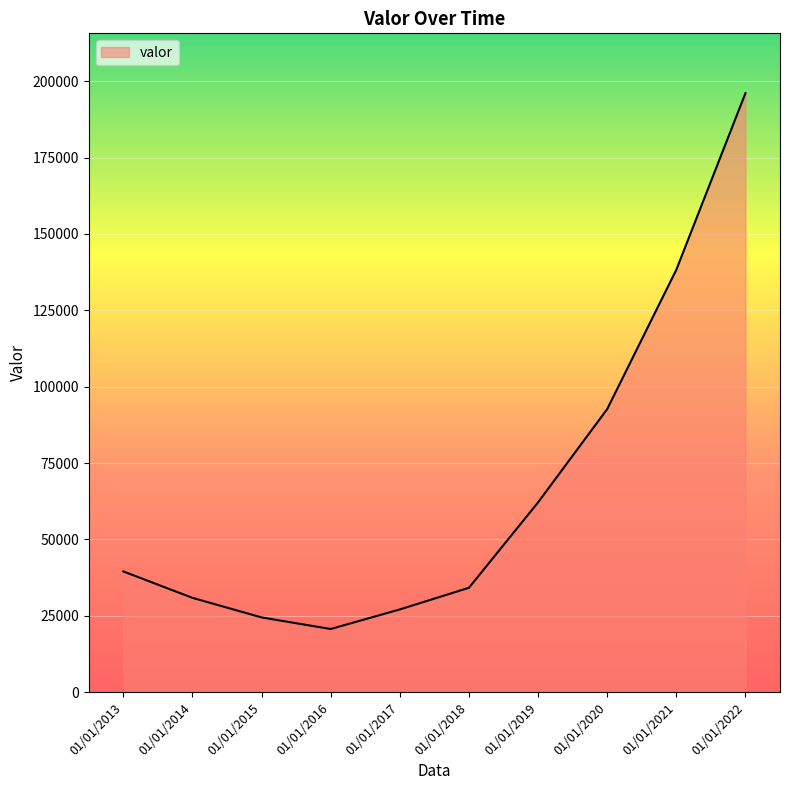

How many interior local valleys (lower than both neighbors) does the data have?

1